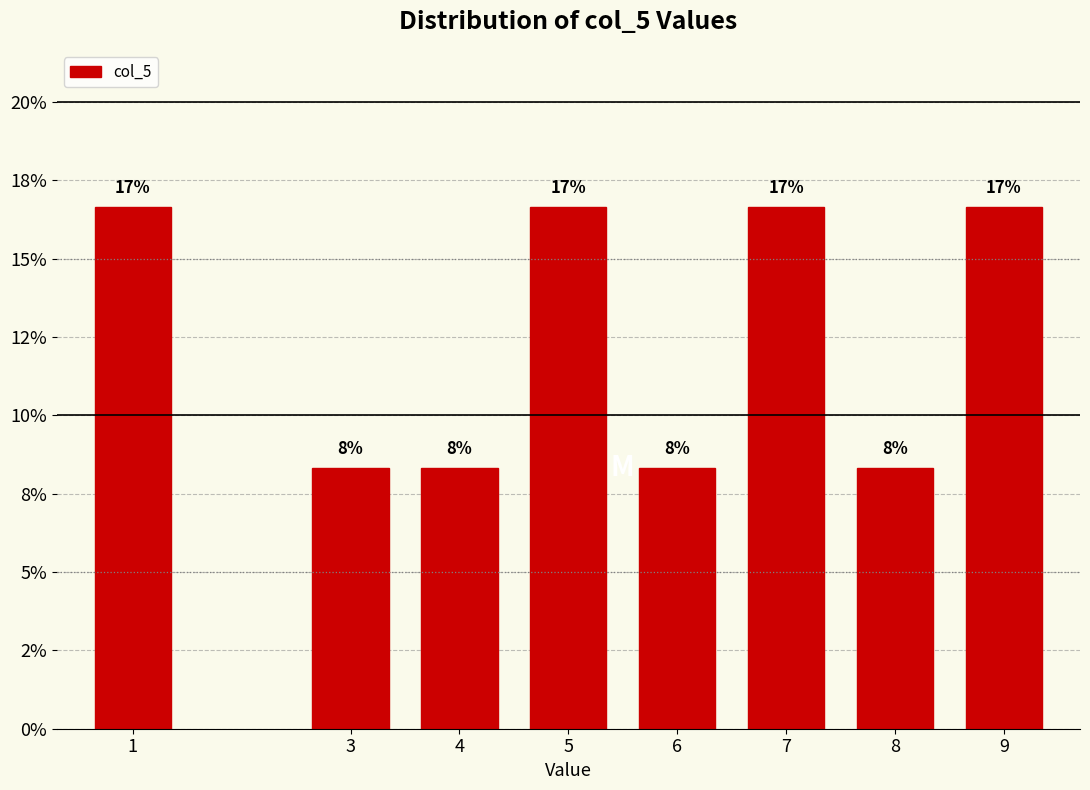

Does the chart contain any negative values?

No